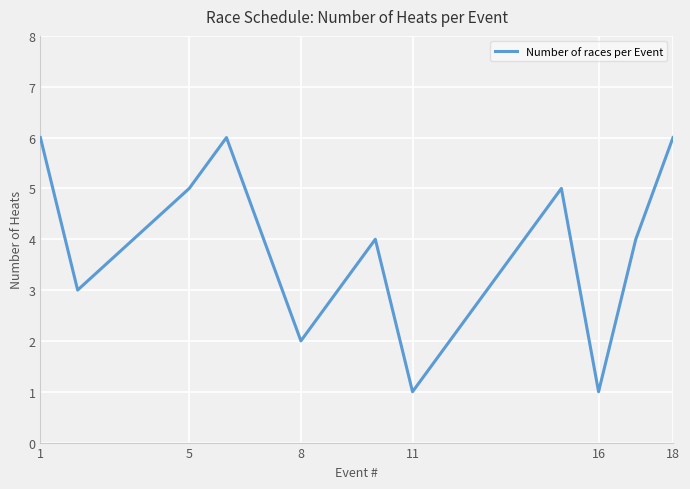

What is the difference between the maximum and minimum values?

5